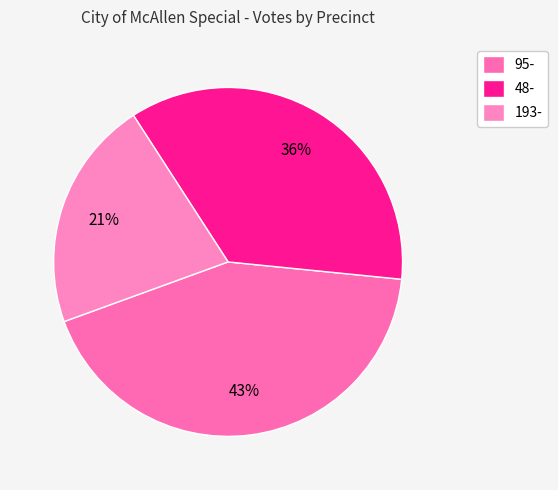

Between 193- and 48-, which is larger?

48-